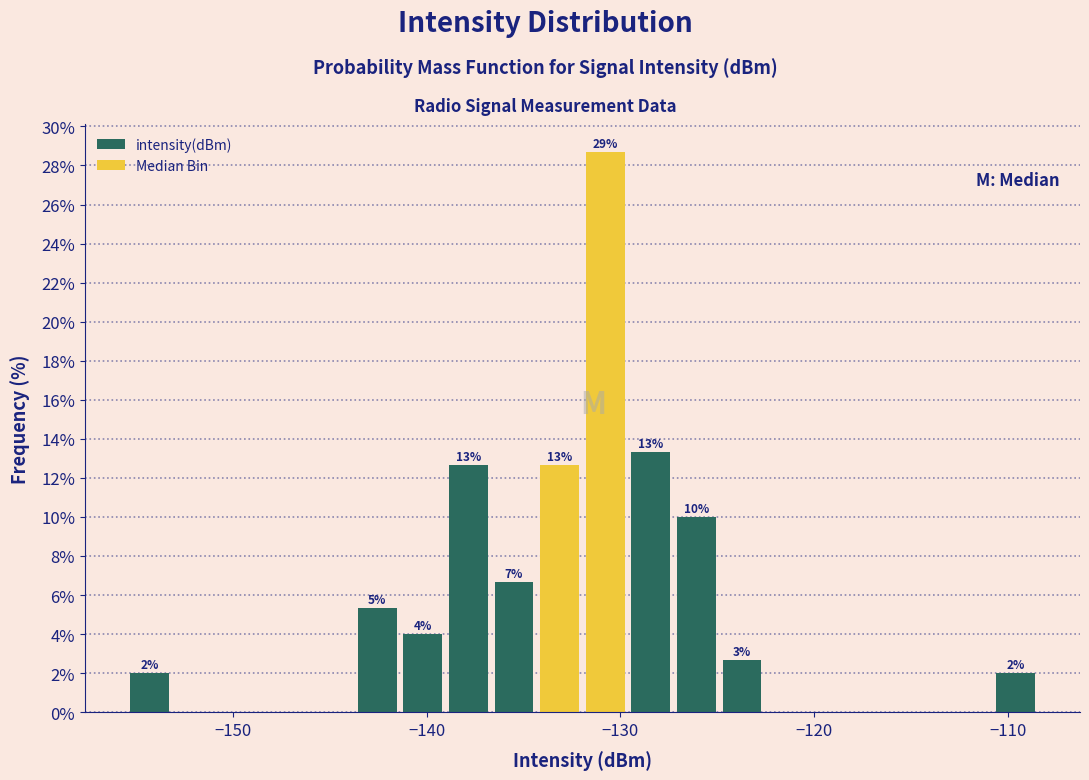

Read against the x-axis, roughly where is the centre of the tallest bar?

-131